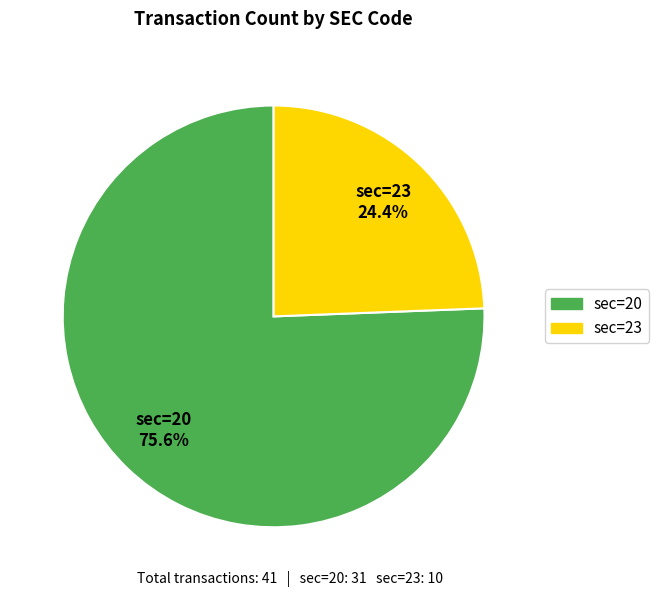

Is there any slice that represents more than half of the pie?

Yes